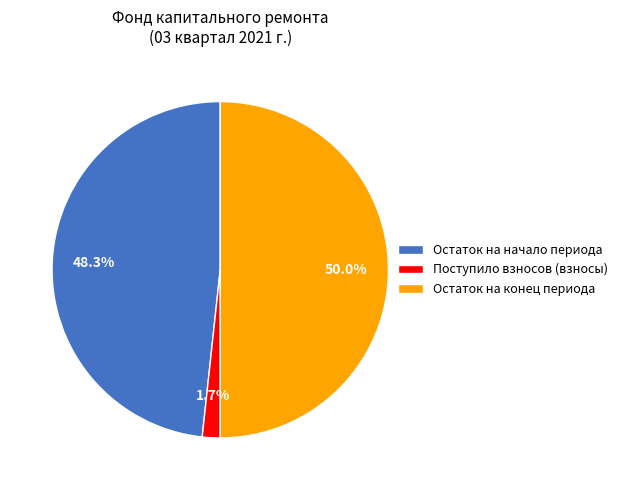

Which slice is the smallest?

Поступило взносов (взносы)